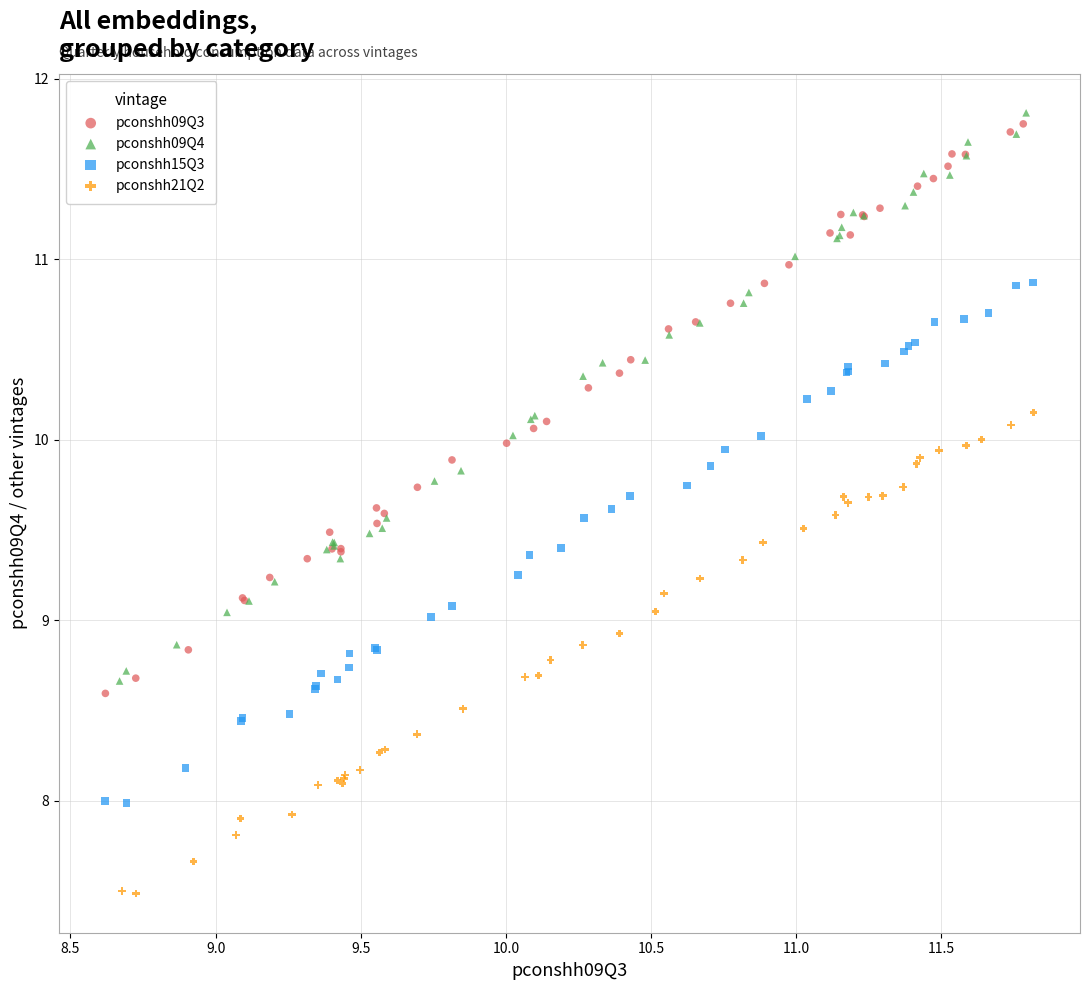

Which series has the widest spread of Y values?

pconshh09Q3